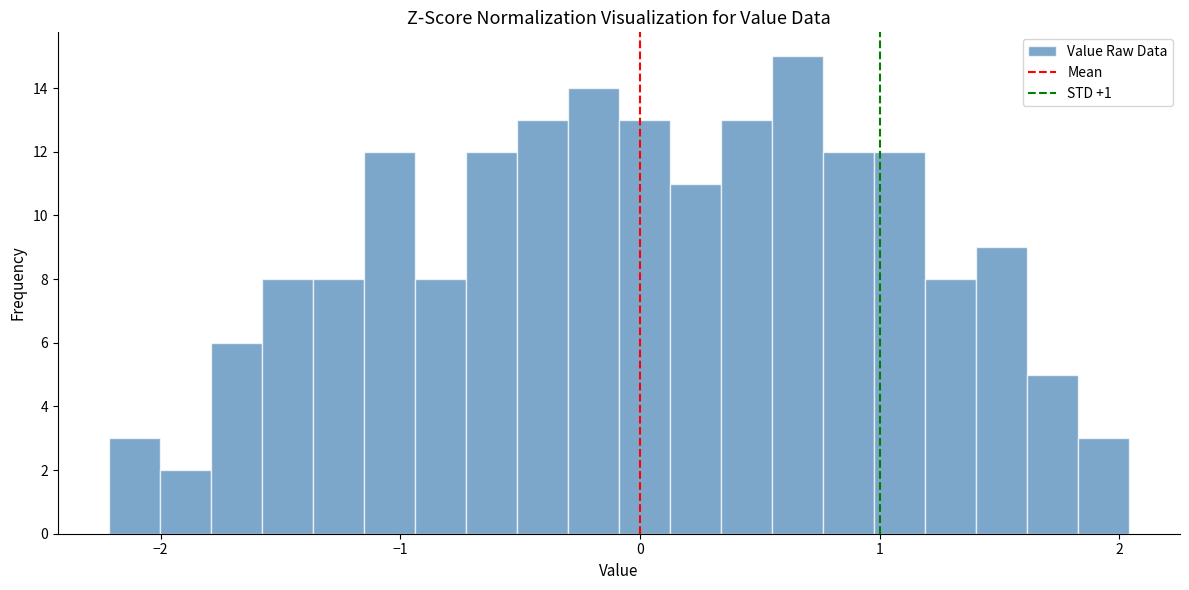

Around what value on the x-axis is the tallest bar? Give the approximate position of its centre, as read against the axis.

0.7